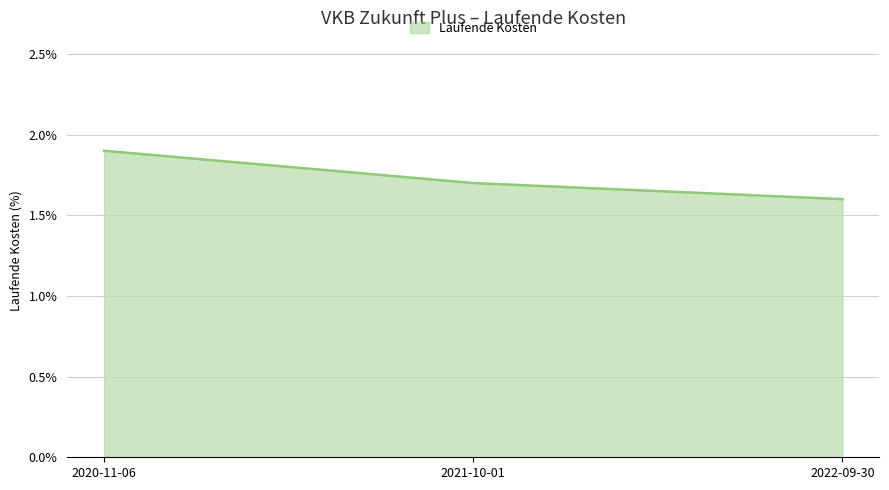

What is the change in value from 2021-10-01 to 2022-09-30?

-0.1